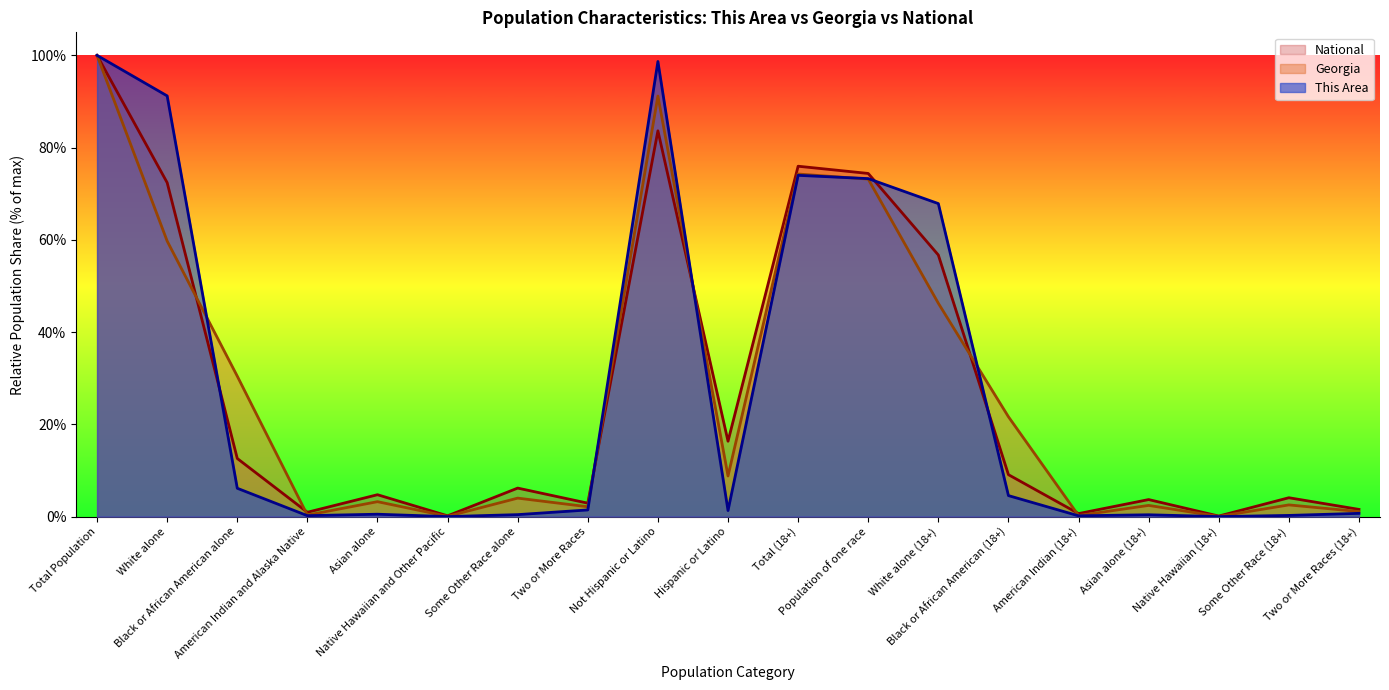

What is the difference between the highest and lowest values at Black or African American (18+)?

17.1